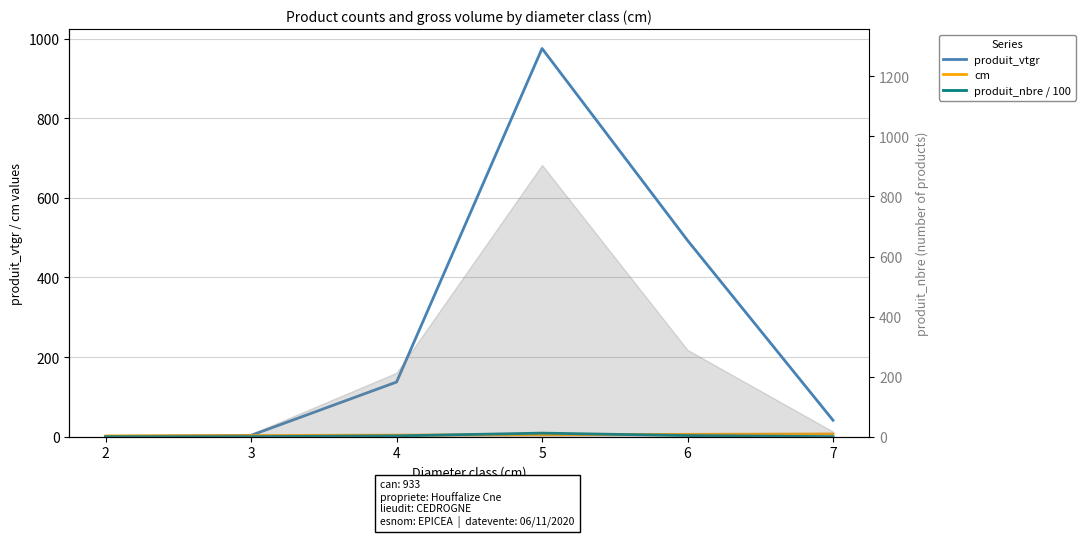

At 7, list the series in order from smallest to largest.

produit_nbre / 100, cm, produit_vtgr